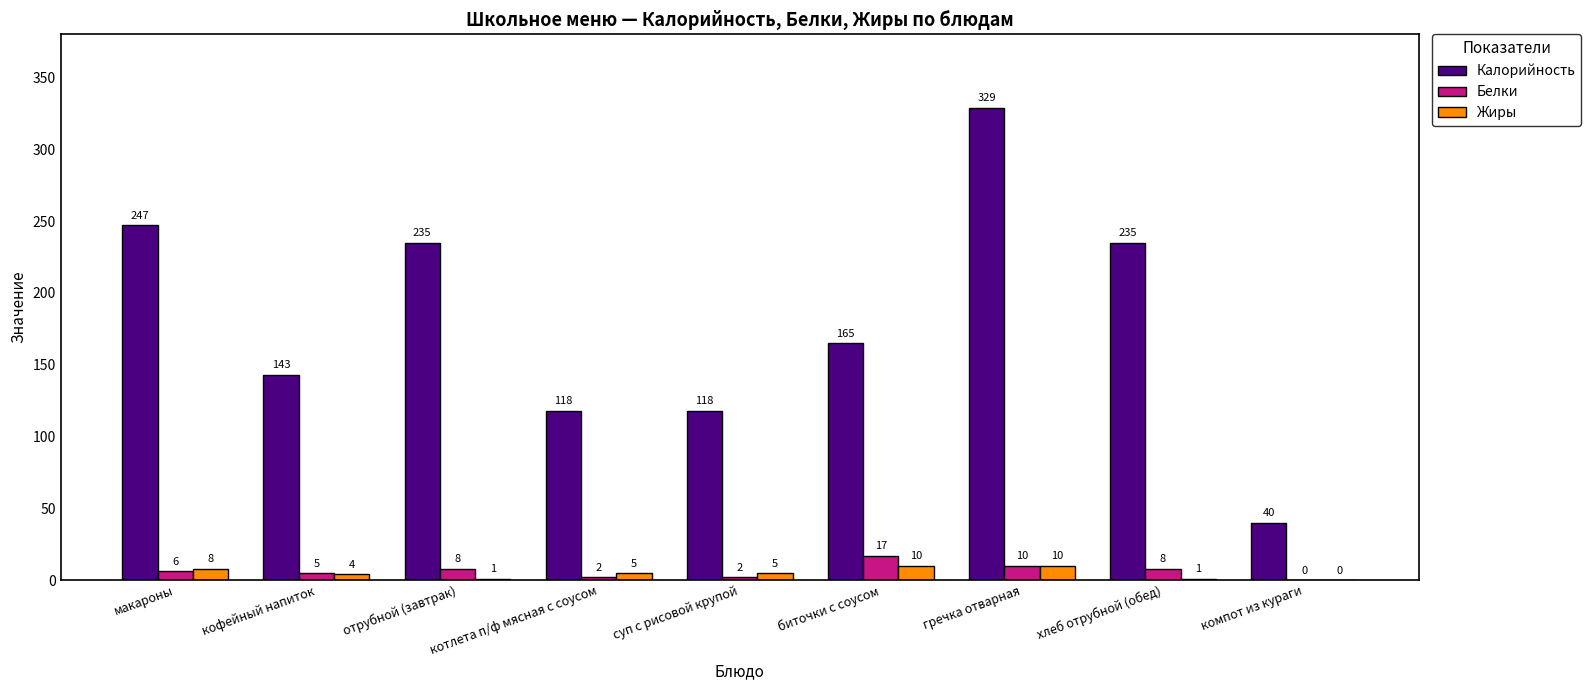

What is the maximum value shown in the chart?

329